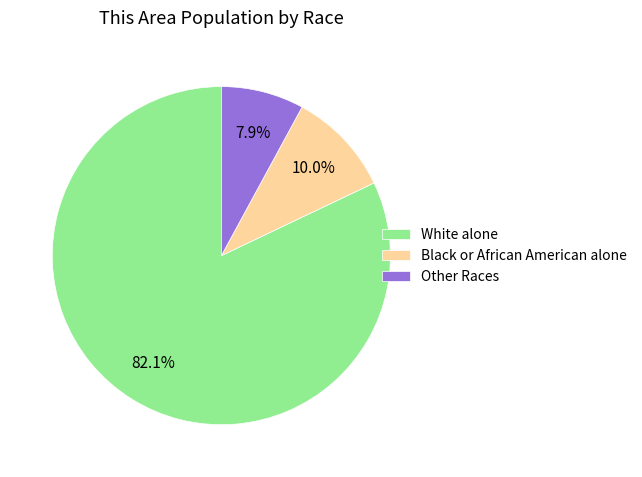

What percentage do White alone and Other Races together represent?

90.0%